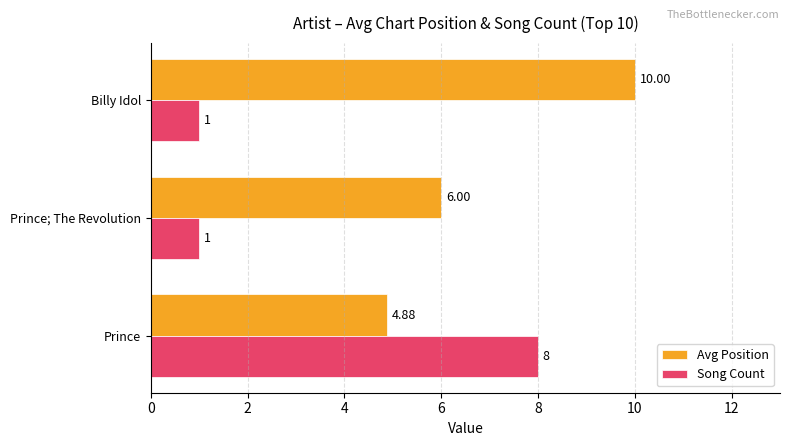

Which series has the largest total across all categories?

Avg Position